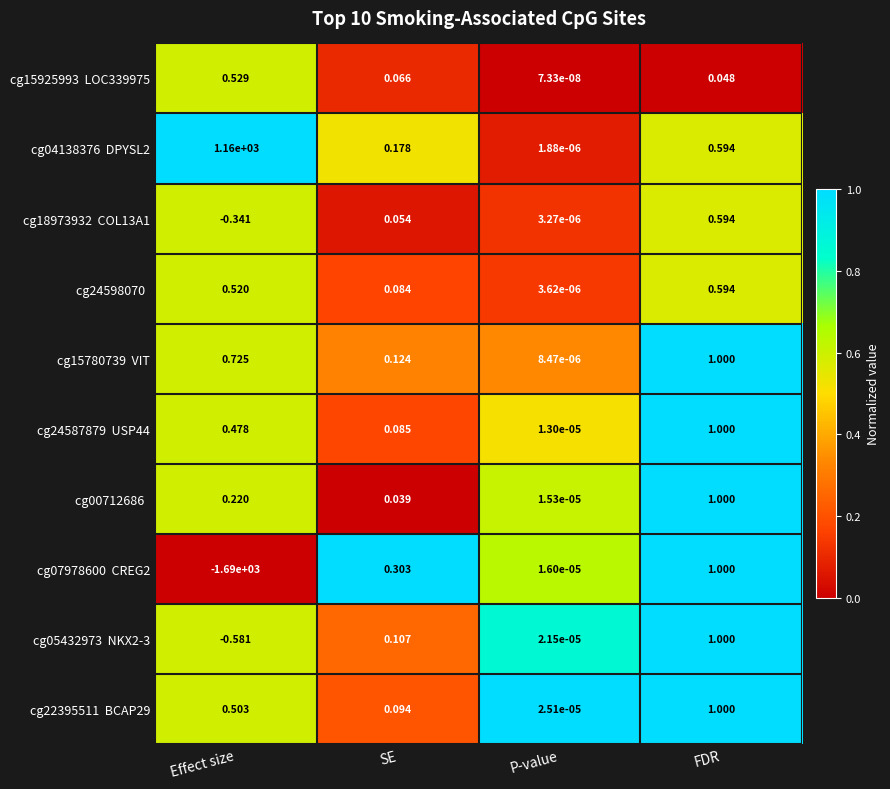

Which label corresponds to the smallest value in the chart?

Effect size